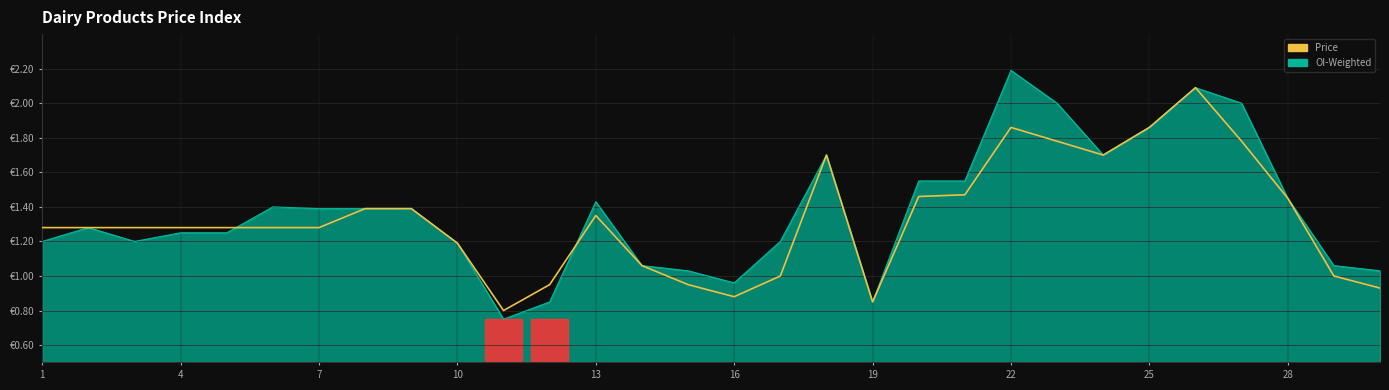

The chart shows a value of 0.9 at 16. True or false?

True